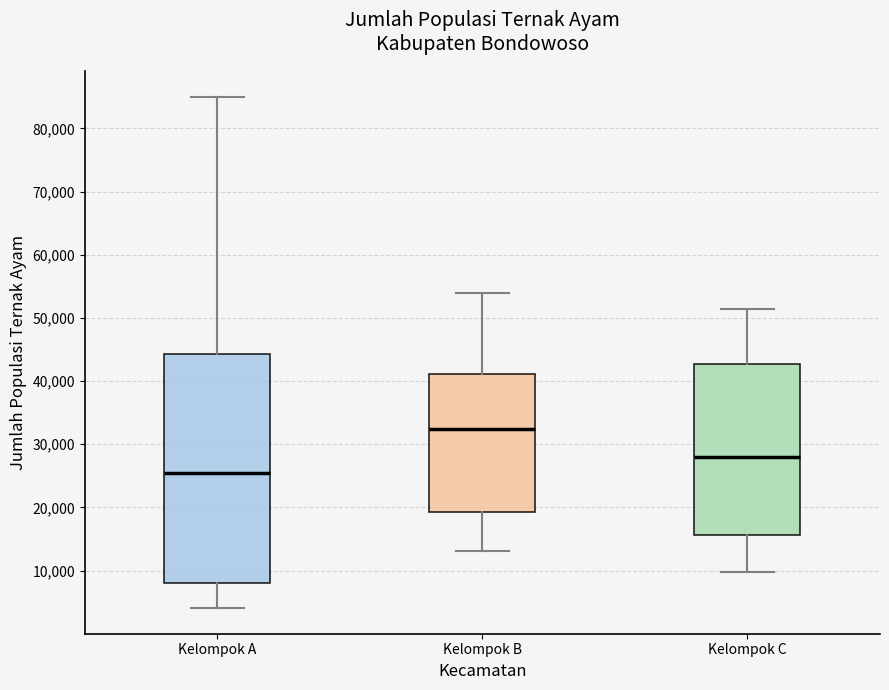

Reading left to right, transcribe this box plot: for each box, give where its median line is, the range the box spans, and where its two whiskers end, as read against the y-axis. The values are not printed on the chart, so give them approximately, as read against the axis.

Kelompok A: median 26000, box 8000 to 44000, whiskers 4000 to 85000
Kelompok B: median 32000, box 19000 to 41000, whiskers 13000 to 54000
Kelompok C: median 28000, box 16000 to 43000, whiskers 10000 to 51000